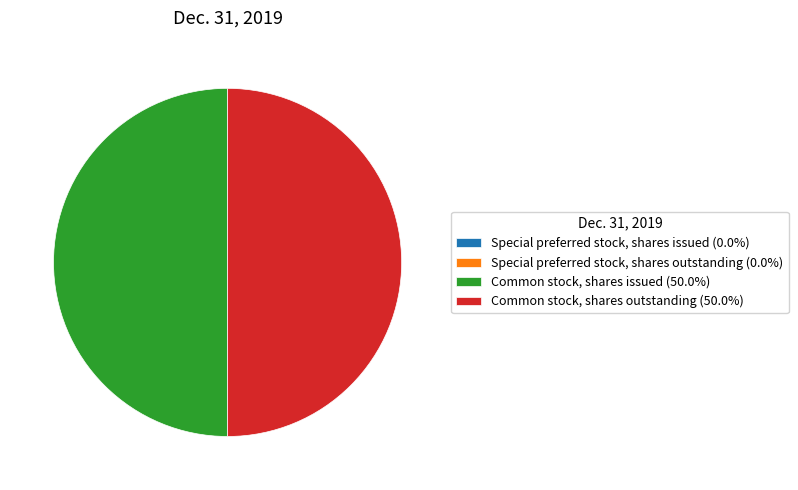

Which category has the biggest portion of the pie?

Common stock, shares issued